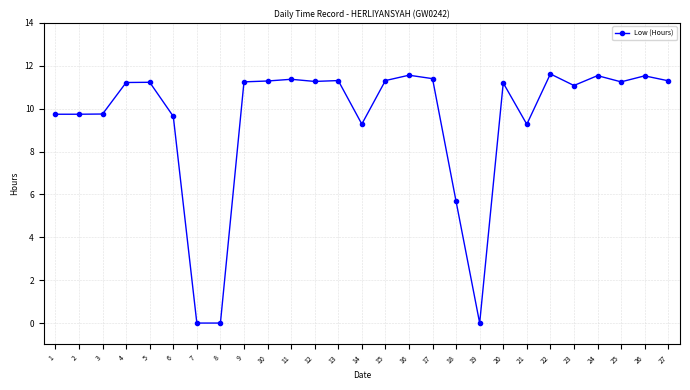

Where is the data nearest to the value 5?

18